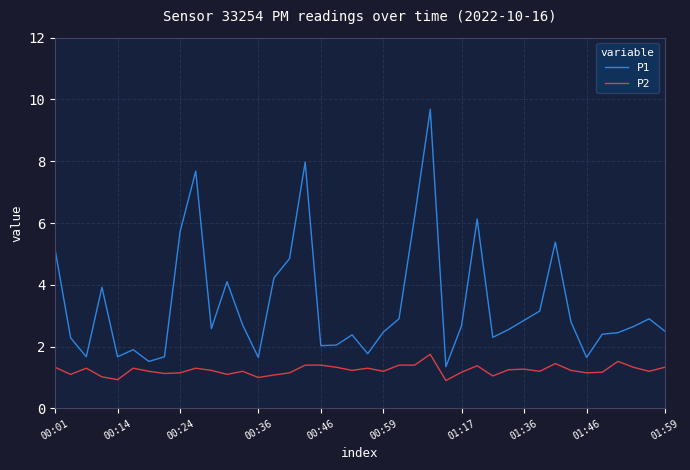

At how many categories does at least one series exceed 7?

3